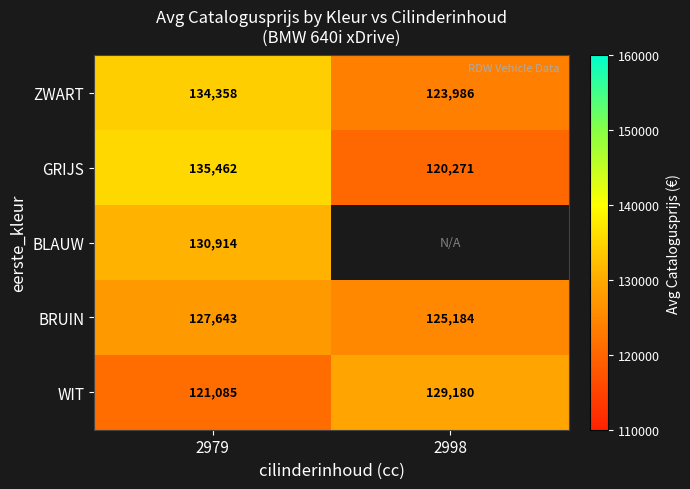

What is the average value of the BRUIN series?

126413.5